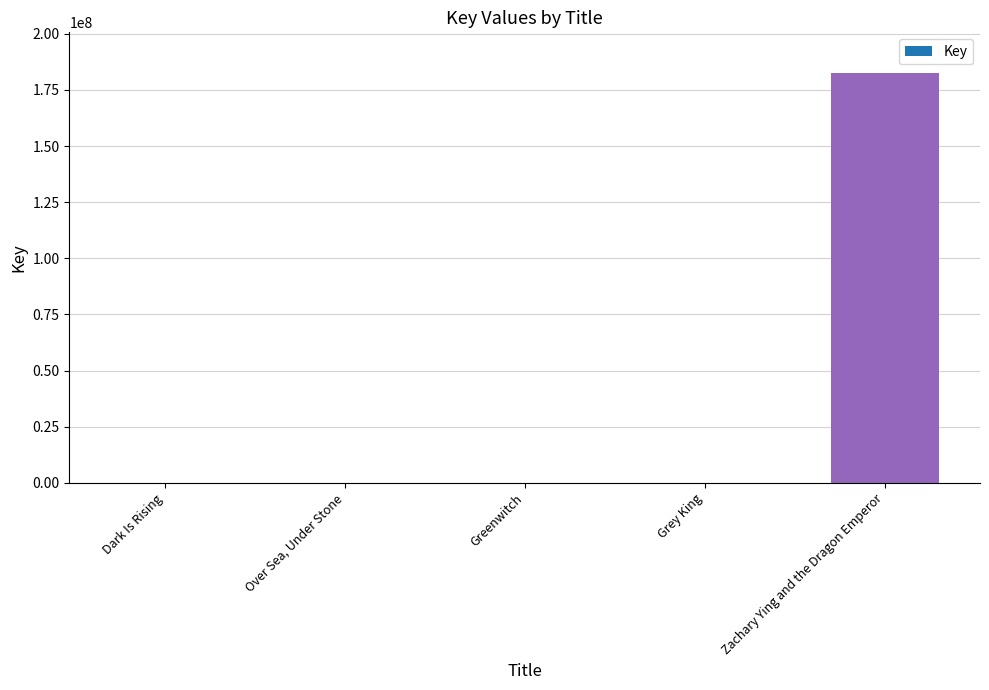

At which category does the chart reach its peak across all series?

Zachary Ying and the Dragon Emperor